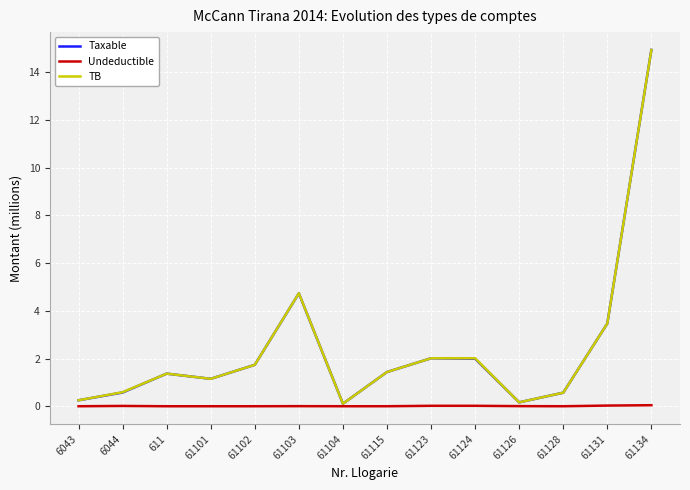

What are all the series names shown in the legend?

Taxable, Undeductible, TB